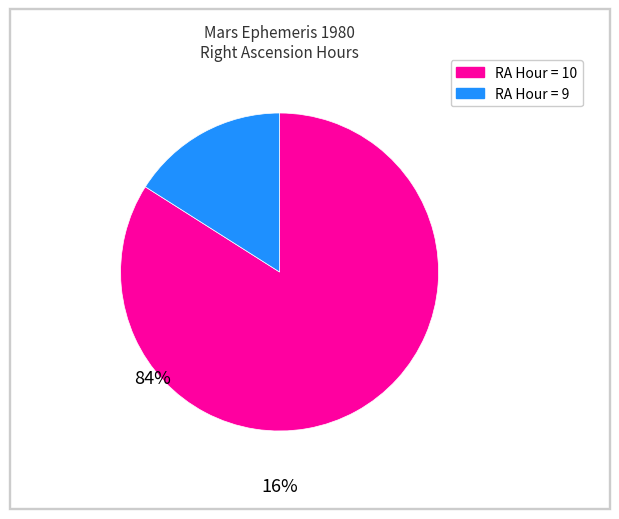

Is there any slice that represents more than half of the pie?

Yes